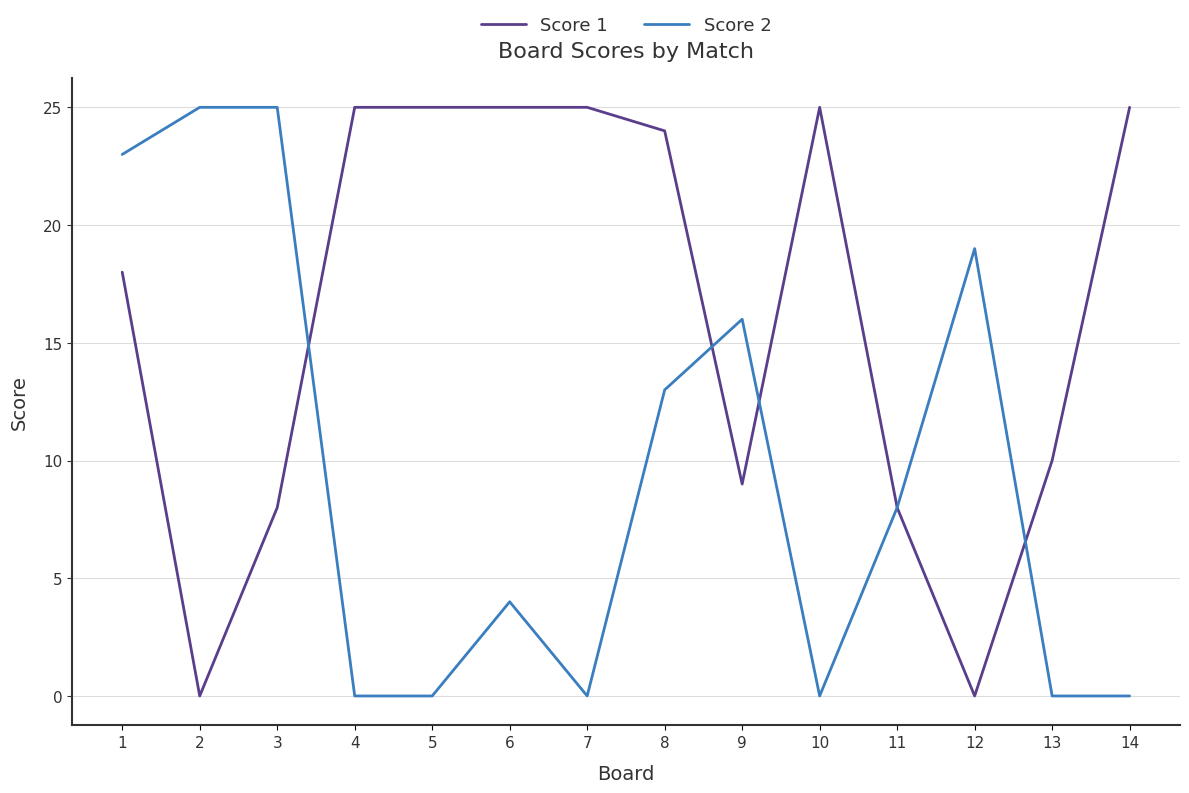

Is the value of Score 2 at 9 greater than the value of Score 1 at 14?

No